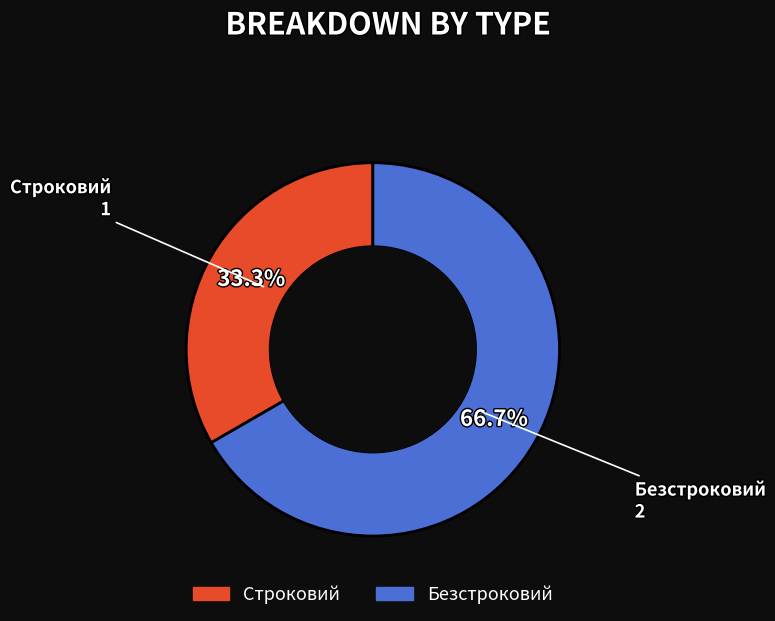

To the nearest percent, what is the difference between the Безстроковий and Строковий slice percentages?

33%